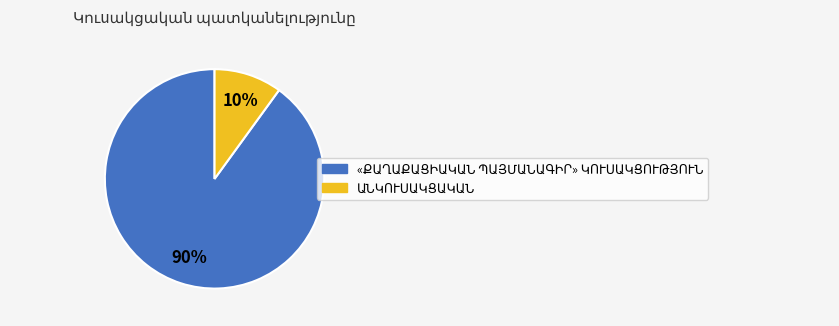

To the nearest percent, what is the difference between the largest and smallest slice percentages?

80%